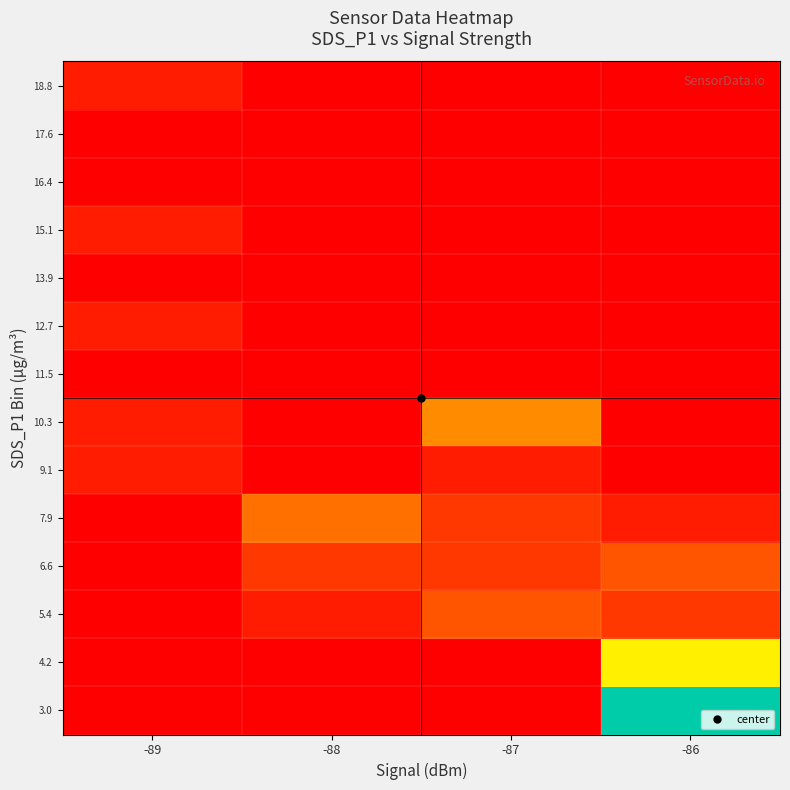

What is the total value across all series at -87?

0.8